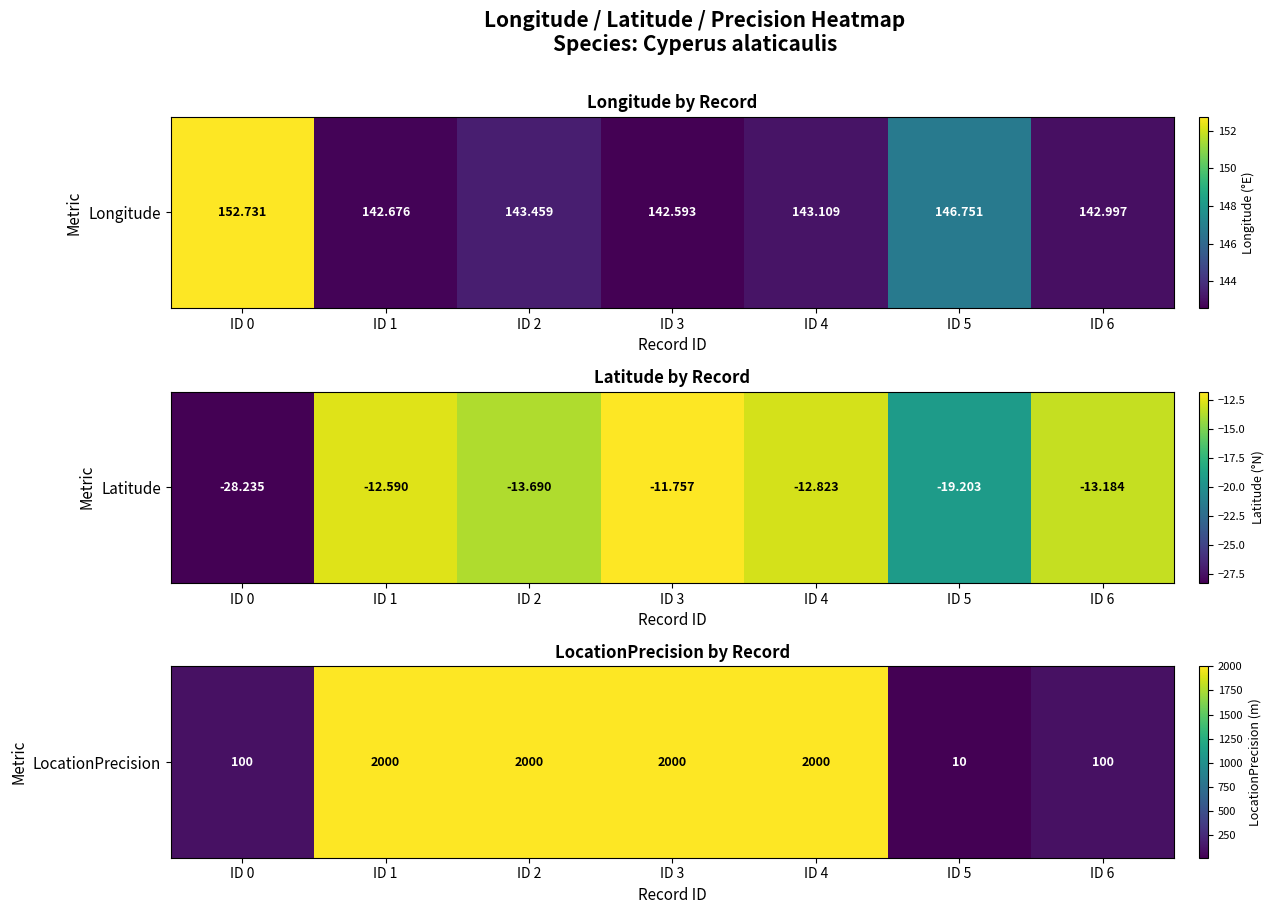

What value does the data have at ID 0?

100